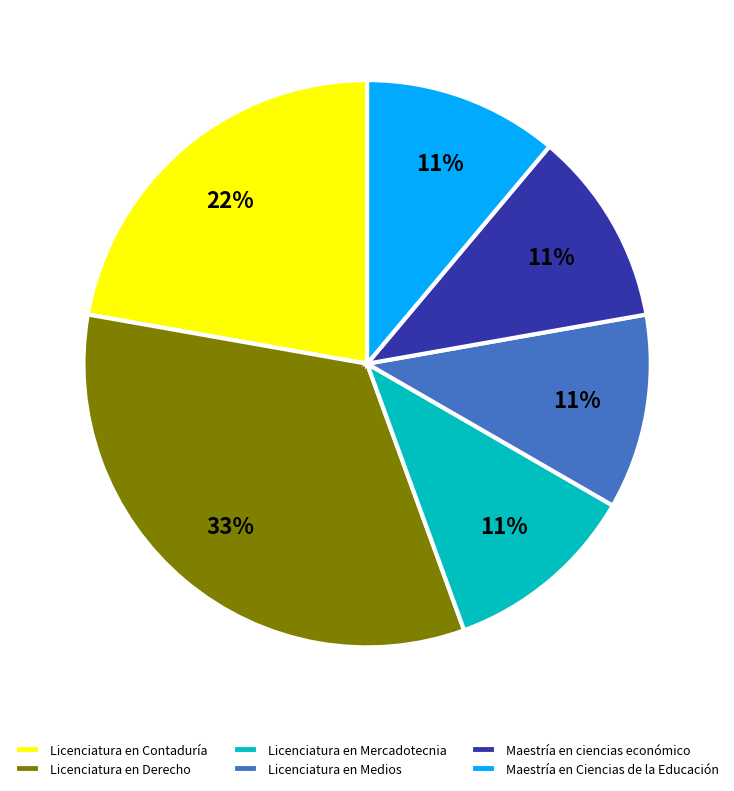

Is Licenciatura en Mercadotecnia the majority of the pie?

No